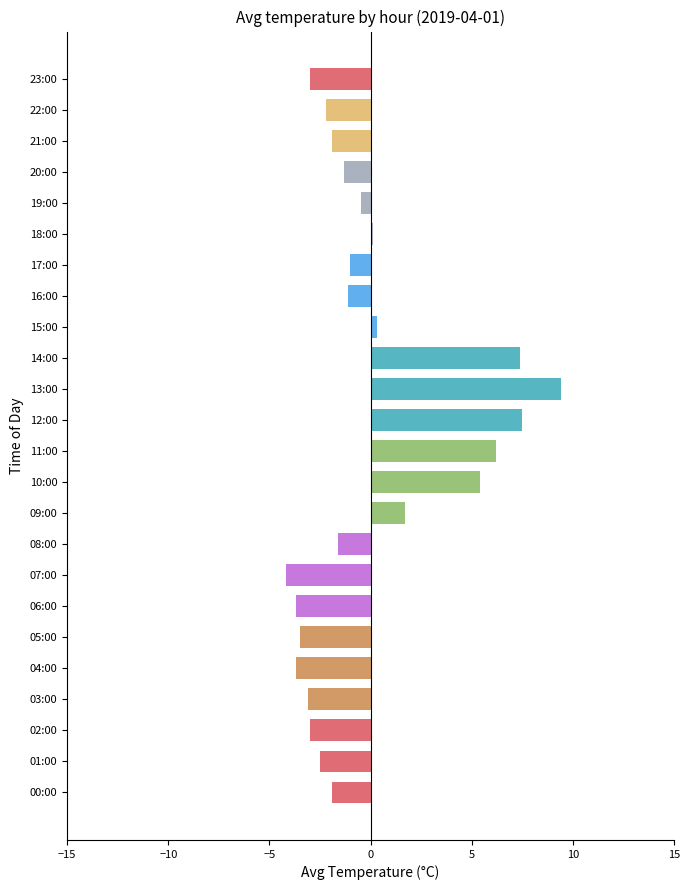

True or false: the data shows -2.5 at 01:00.

True